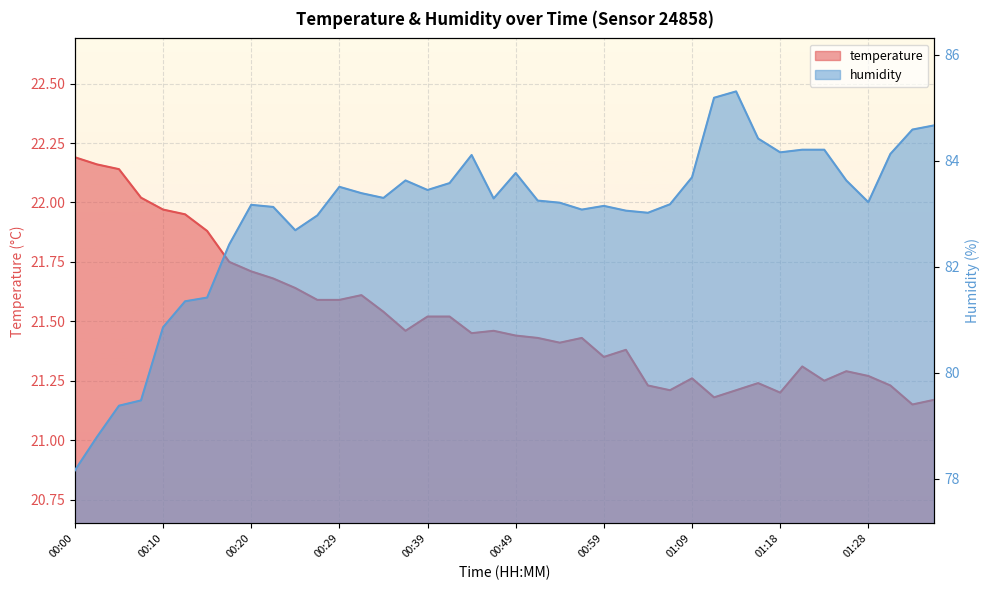

How many lines are shown in the chart?

2